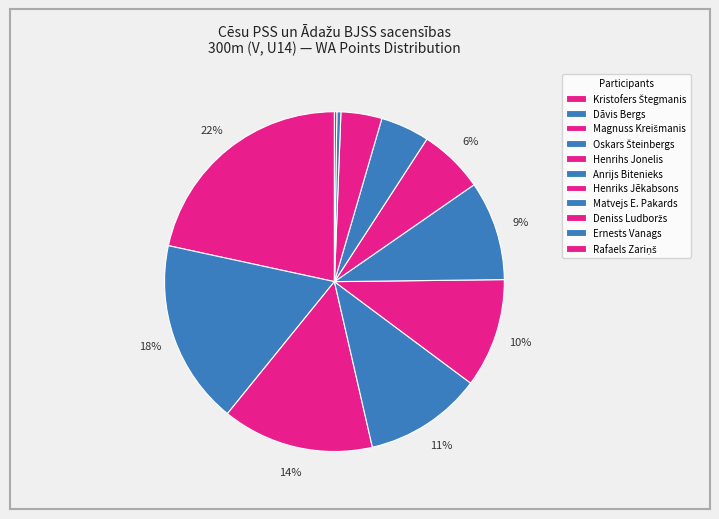

Is Ernests Vanags the majority of the pie?

No